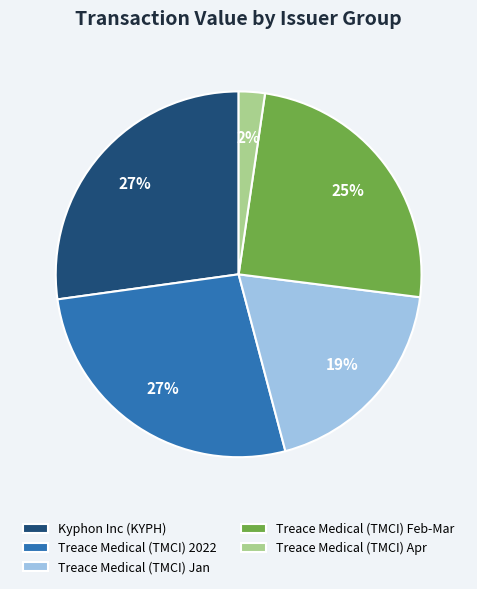

To the nearest percent, what is the average slice percentage?

20%